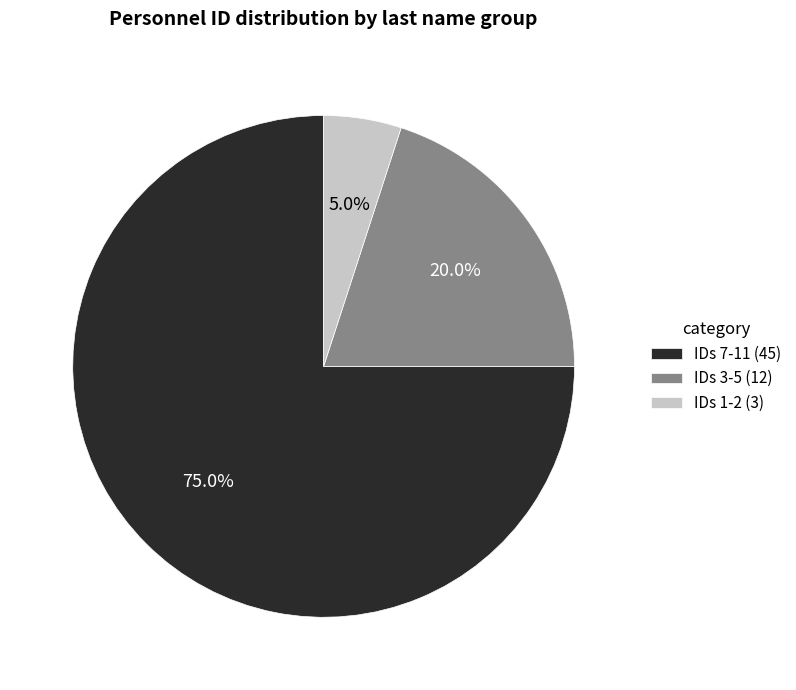

Count the number of slices in the pie.

3